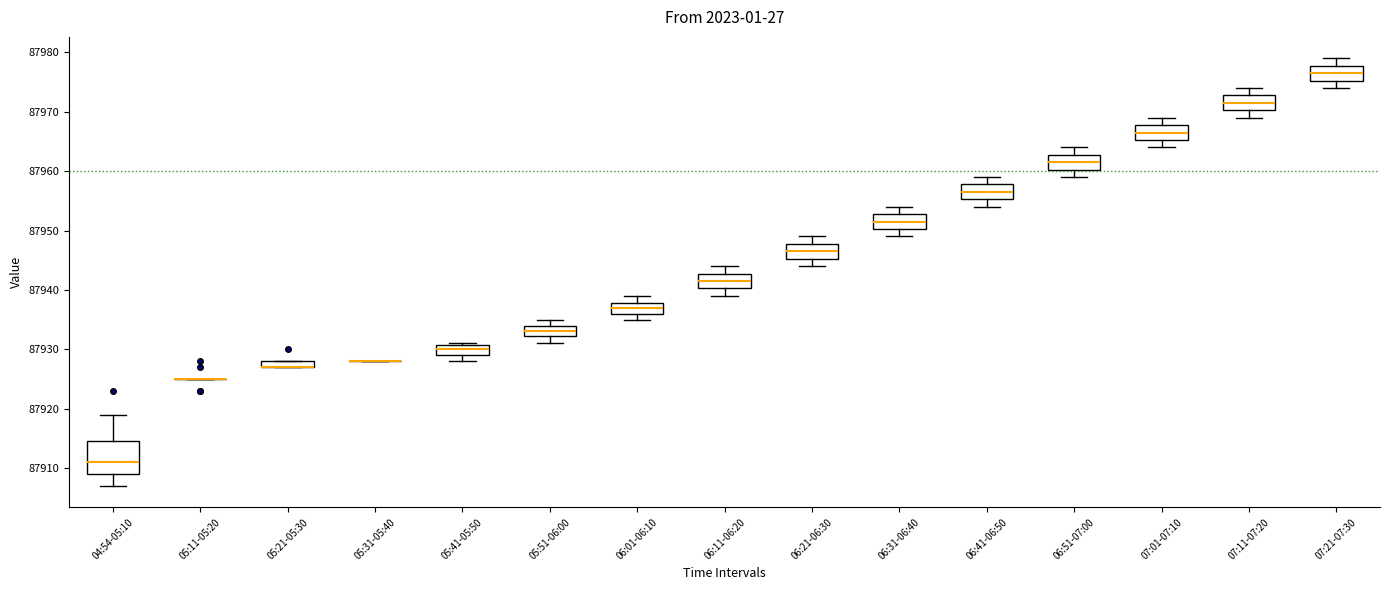

Which box is the tallest, from its lower edge to its upper edge?

04:54-05:10